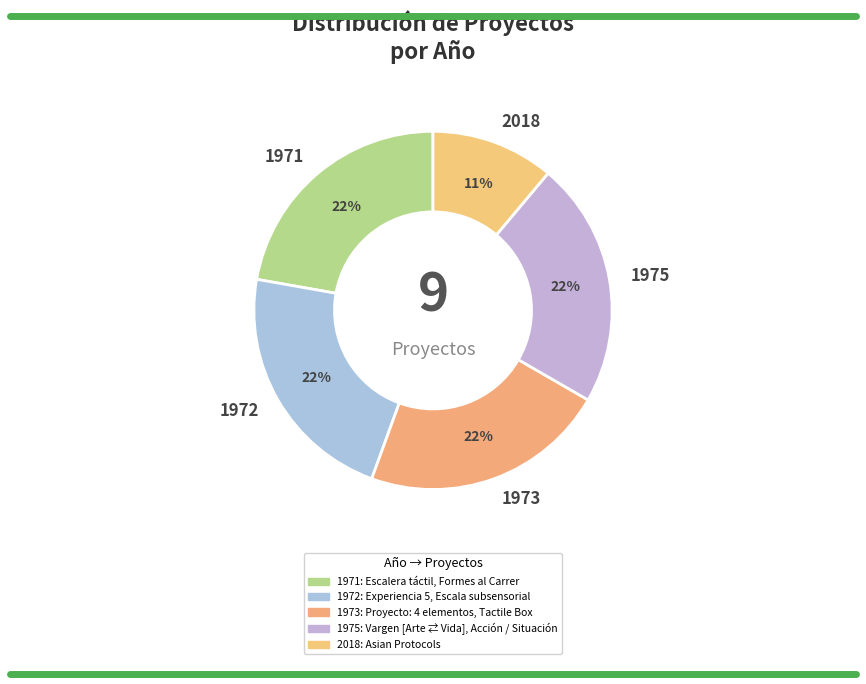

Which category has the smallest portion of the pie?

2018